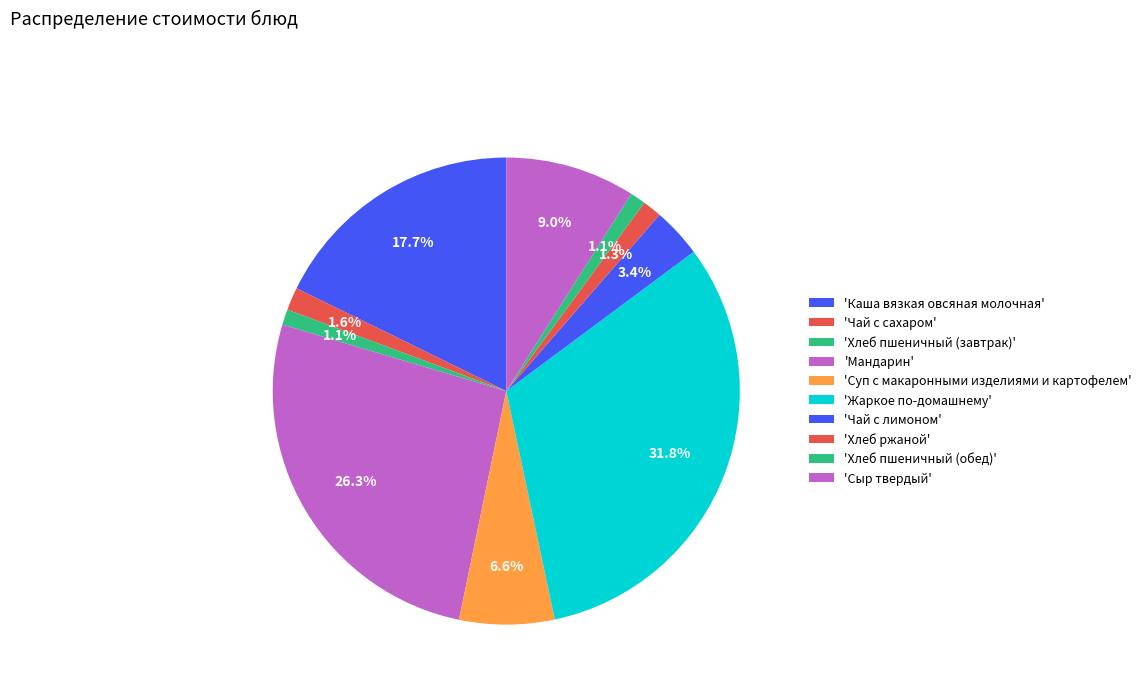

Is there any slice that represents more than half of the pie?

No